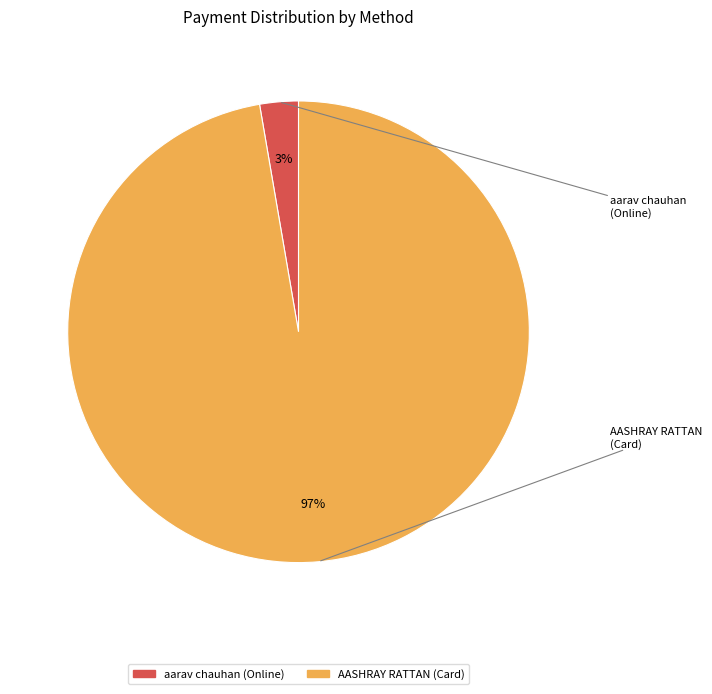

Between aarav chauhan (Online) and AASHRAY RATTAN (Card), which is larger?

AASHRAY RATTAN (Card)